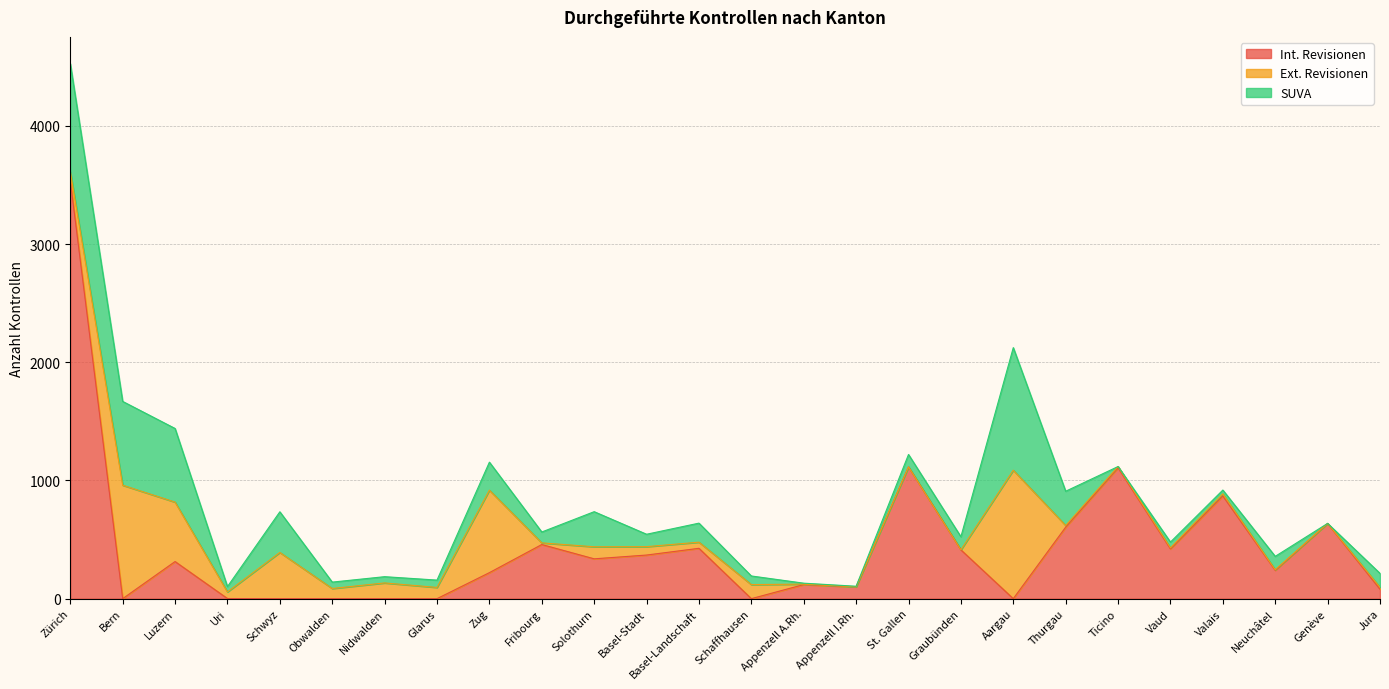

What is the total value across all series at Solothurn?

736